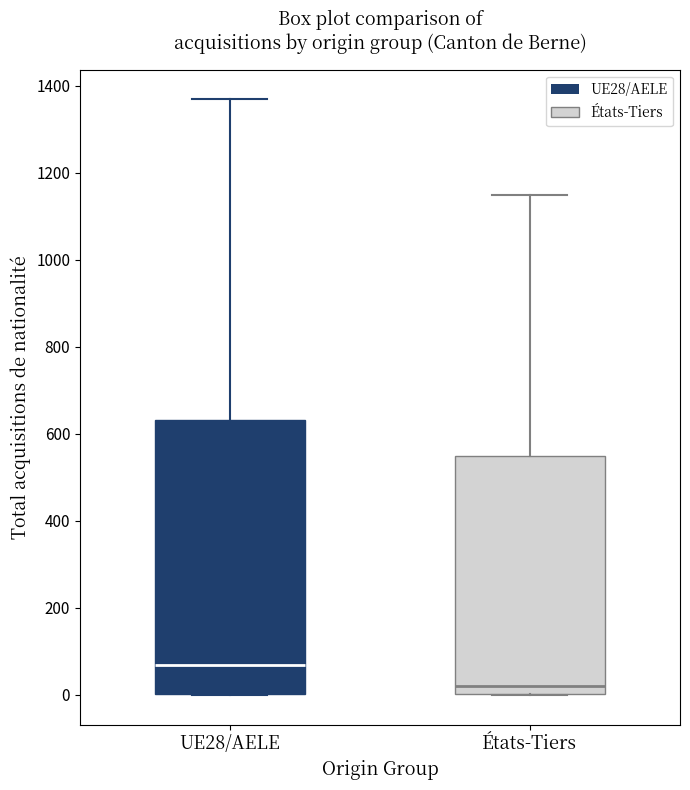

Where is the upper edge of the box for UE28/AELE on the y-axis? The values are not printed on the chart, so give them approximately, as read against the axis.

640